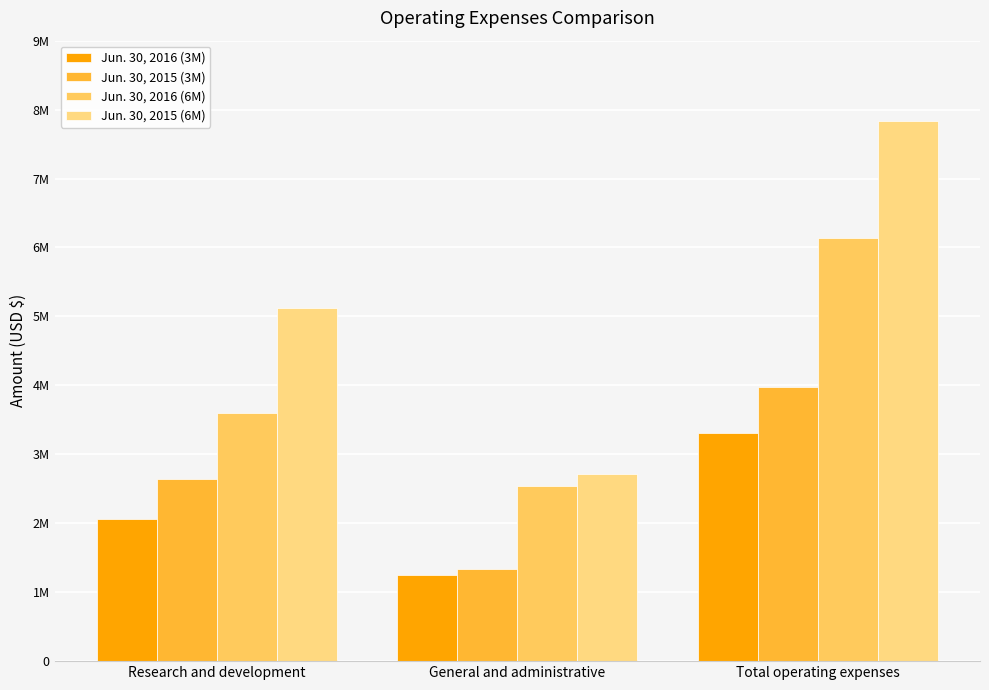

Which category has the lowest value in the Jun. 30, 2016 (3M) series?

General and administrative